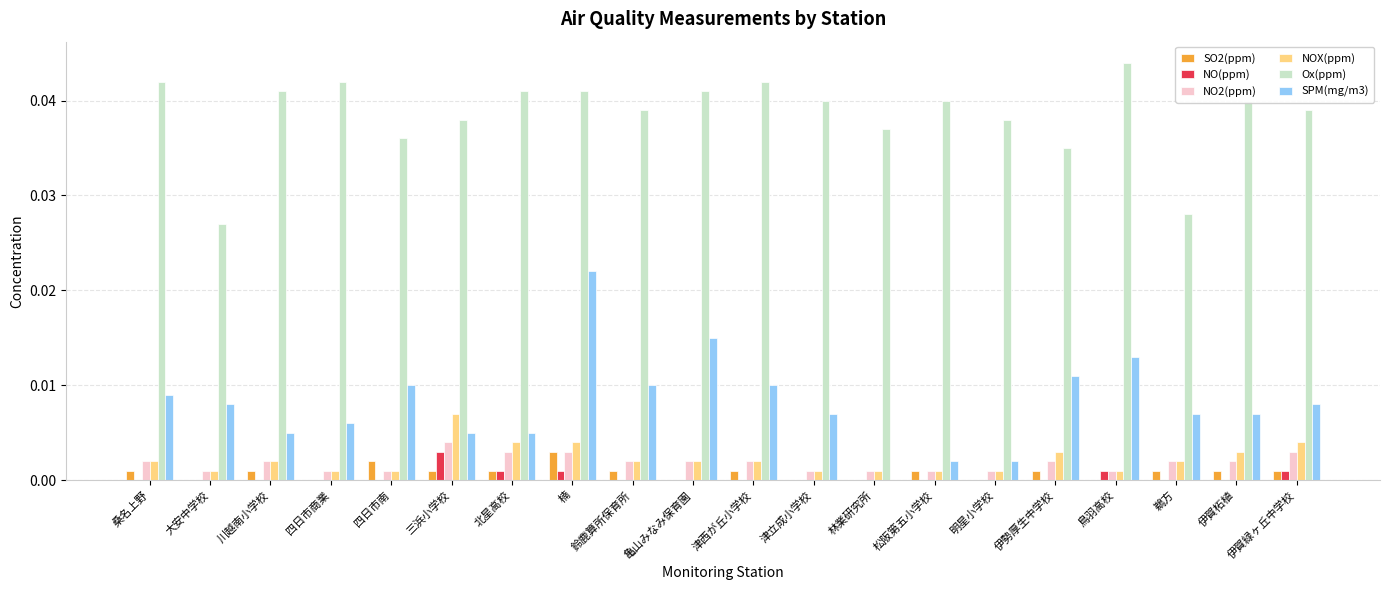

Which series has the largest total across all categories?

Ox(ppm)